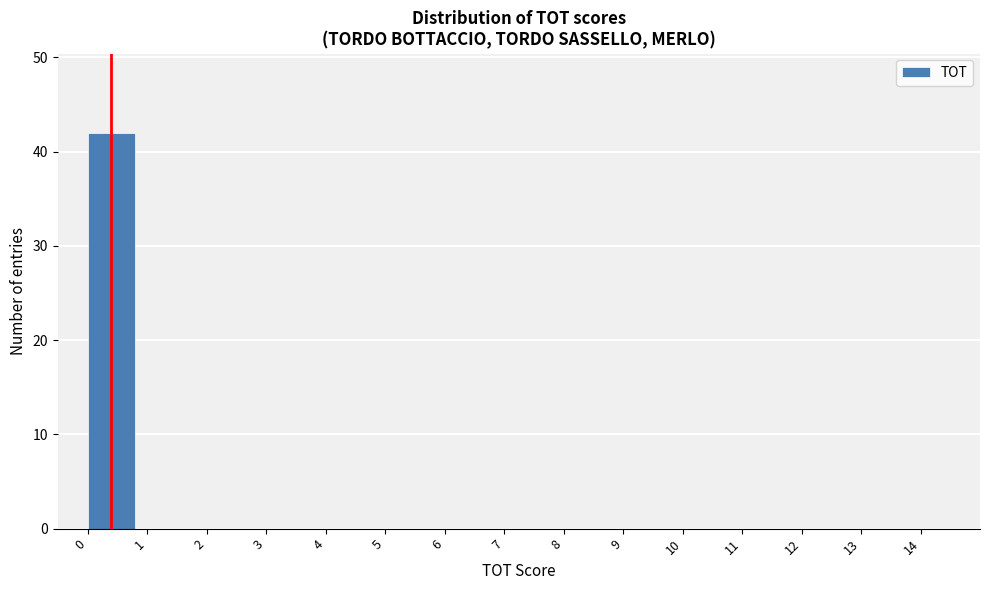

How tall is the bar that spans 0 to 1 on the x-axis? The values are not printed on the chart, so give them approximately, as read against the axis.

42